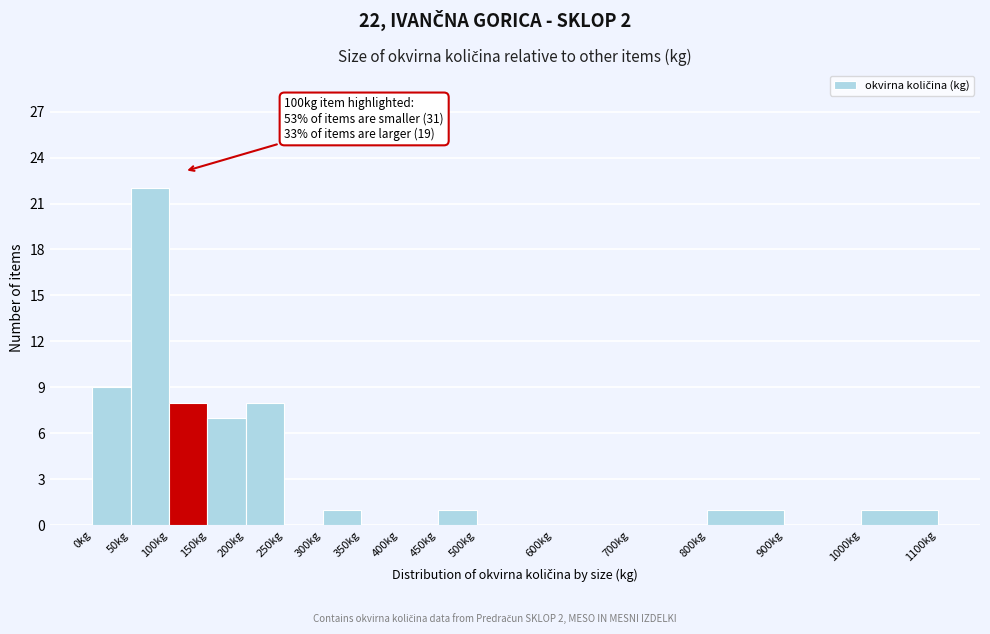

Which range on the x-axis has the tallest bar?

50 to 100